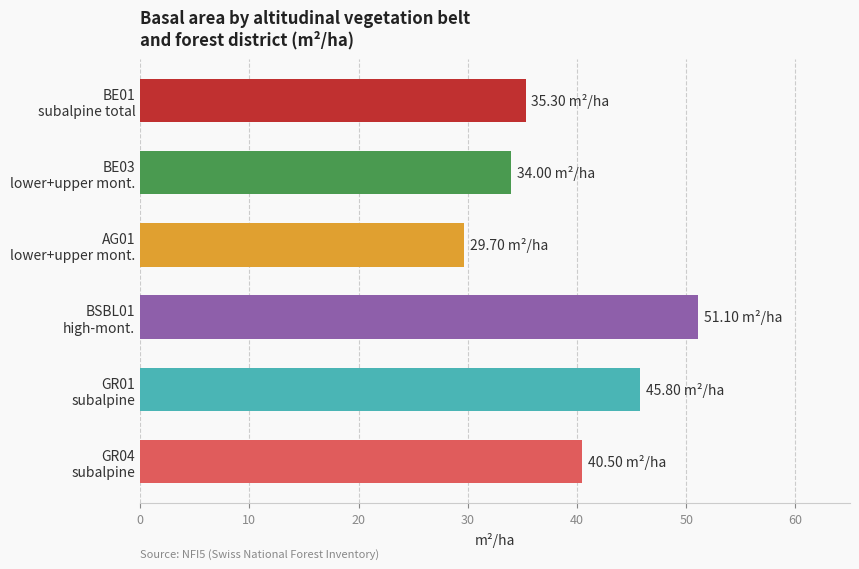

What is the sum of all values?

236.4